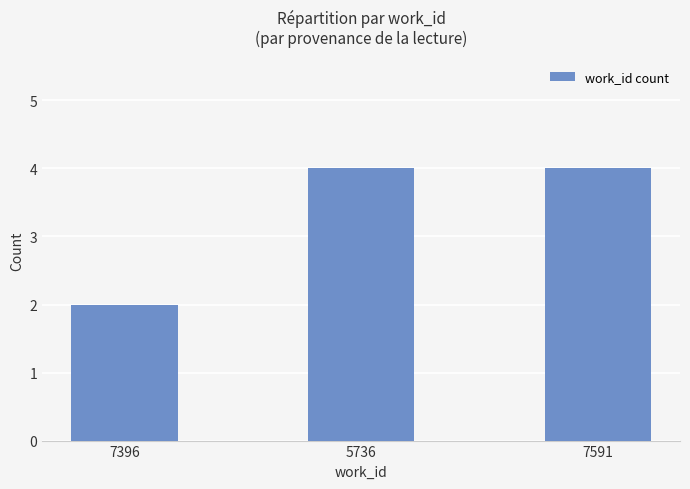

Count the values in the range 2 to 4.

3